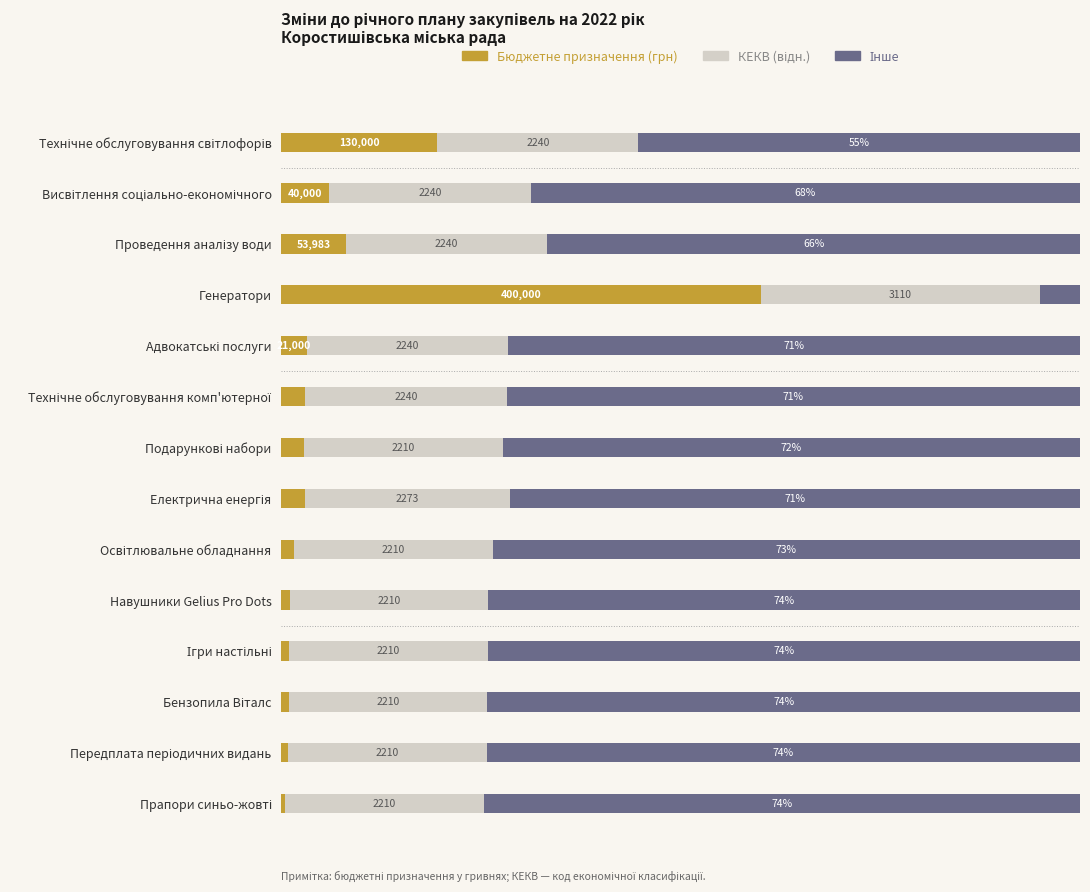

How many bars are there in each group?

3